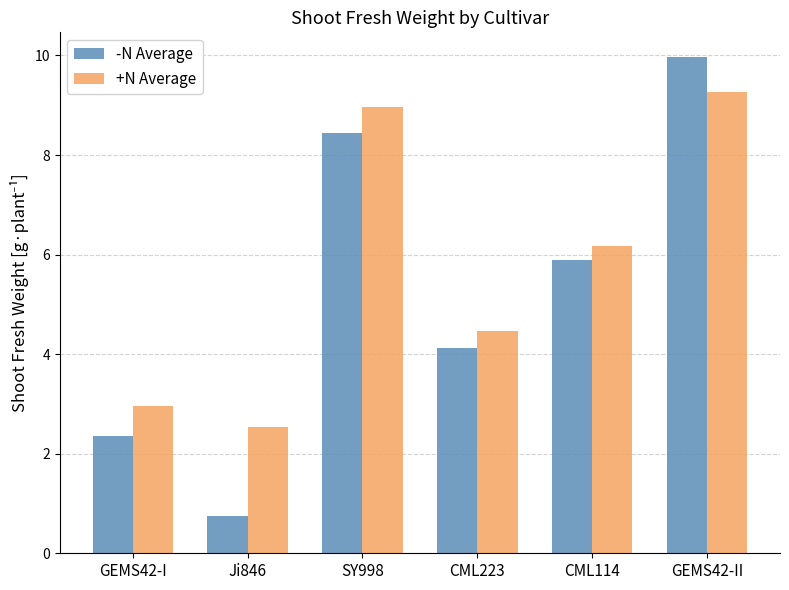

What is the difference between the highest and lowest values at GEMS42-I?

0.6